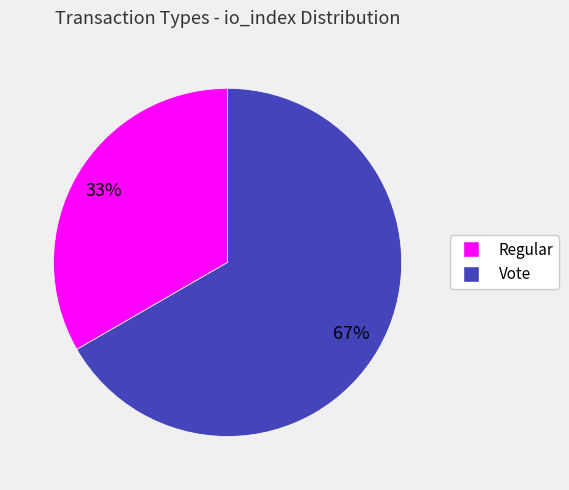

How many slices are in this pie chart?

2